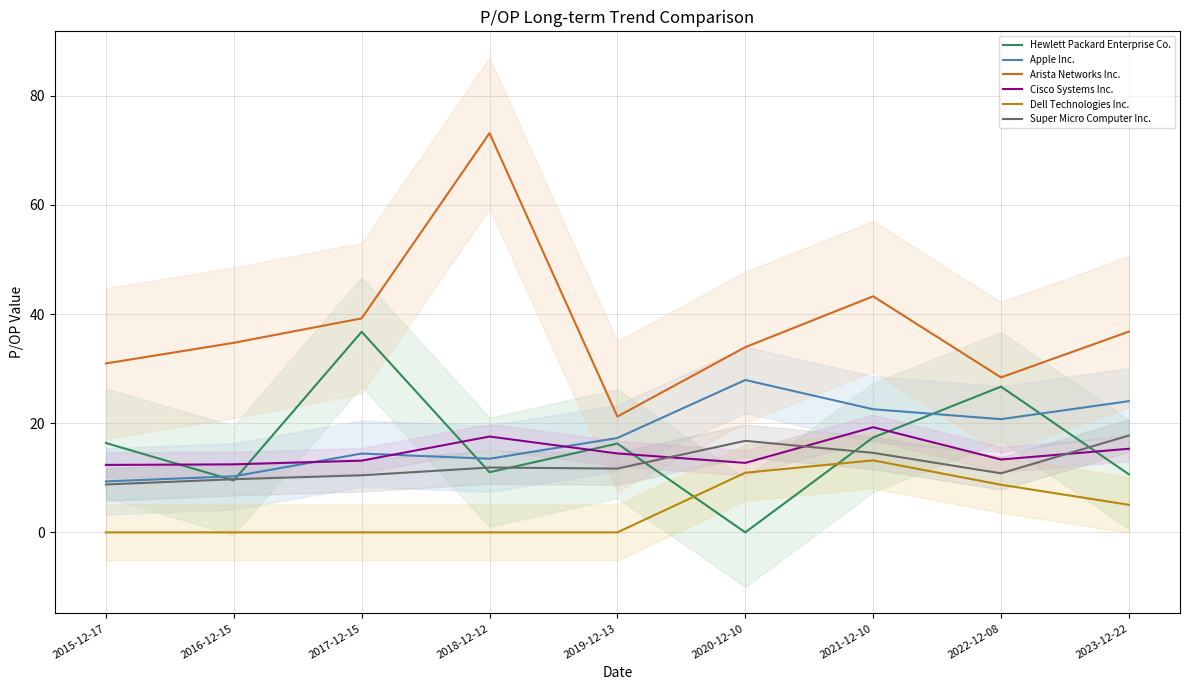

What is the label of the 4th point from the right?

2020-12-10